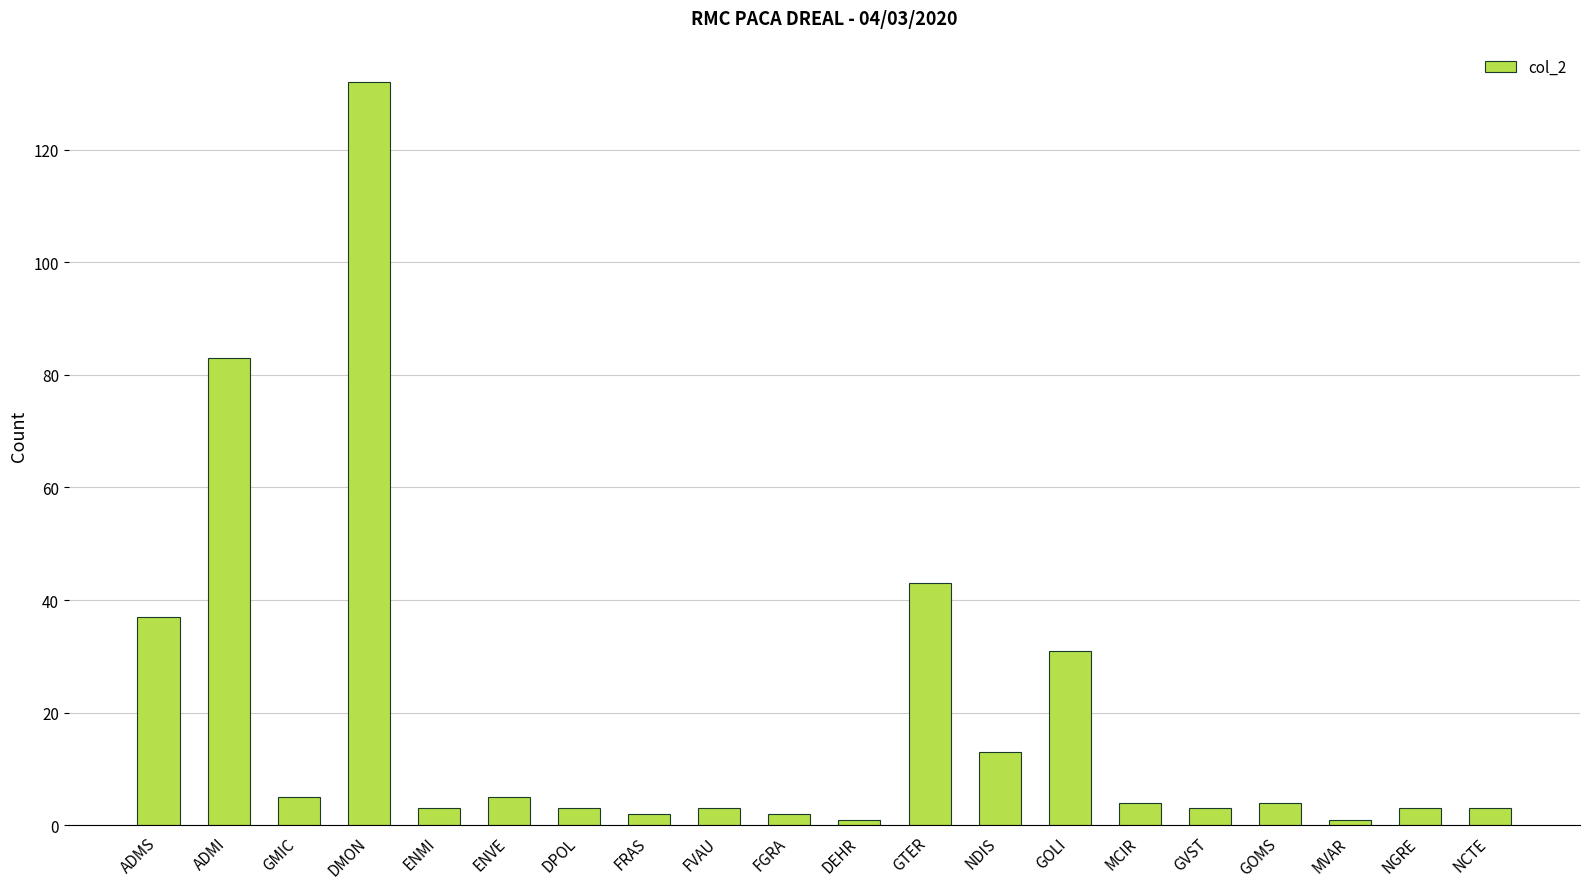

What position from the right is GOLI?

7